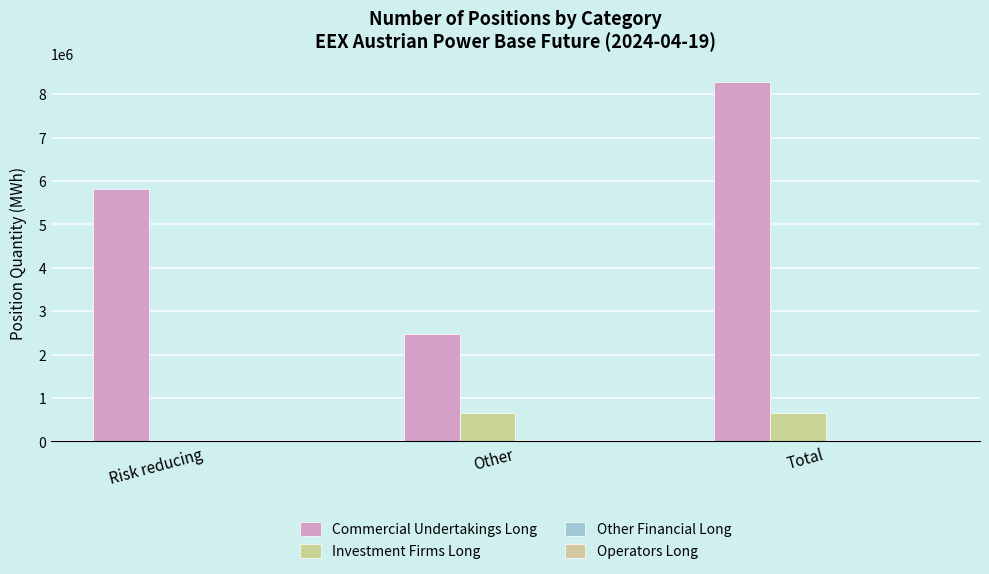

What is the difference between the highest and lowest values at Other?

2466398